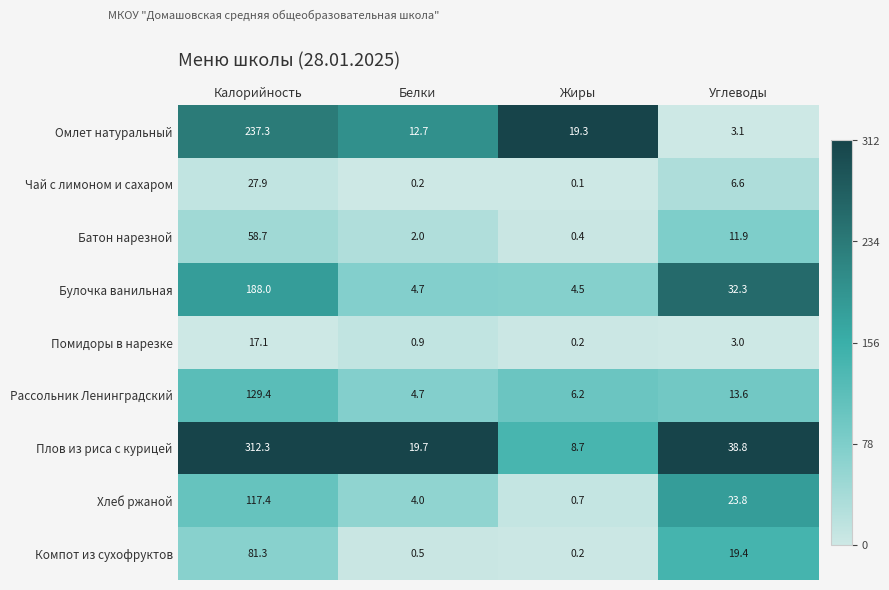

The value of Батон нарезной at Жиры is 0.4. True or false?

True